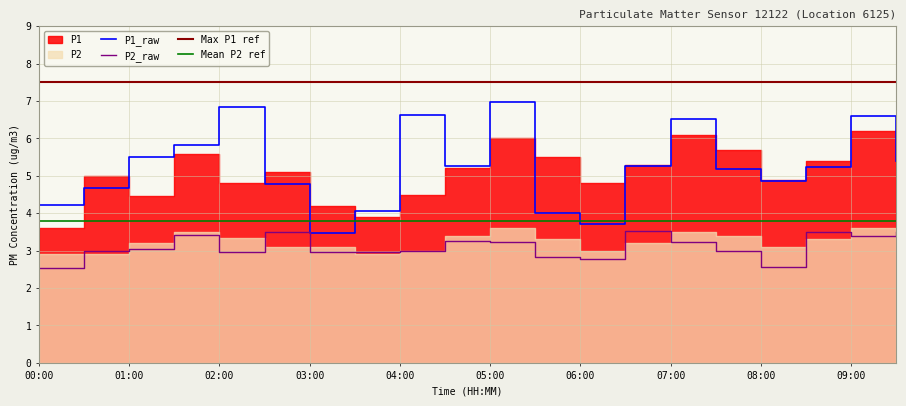

True or false: P2_raw has more than 0 points higher than both neighbors.

True